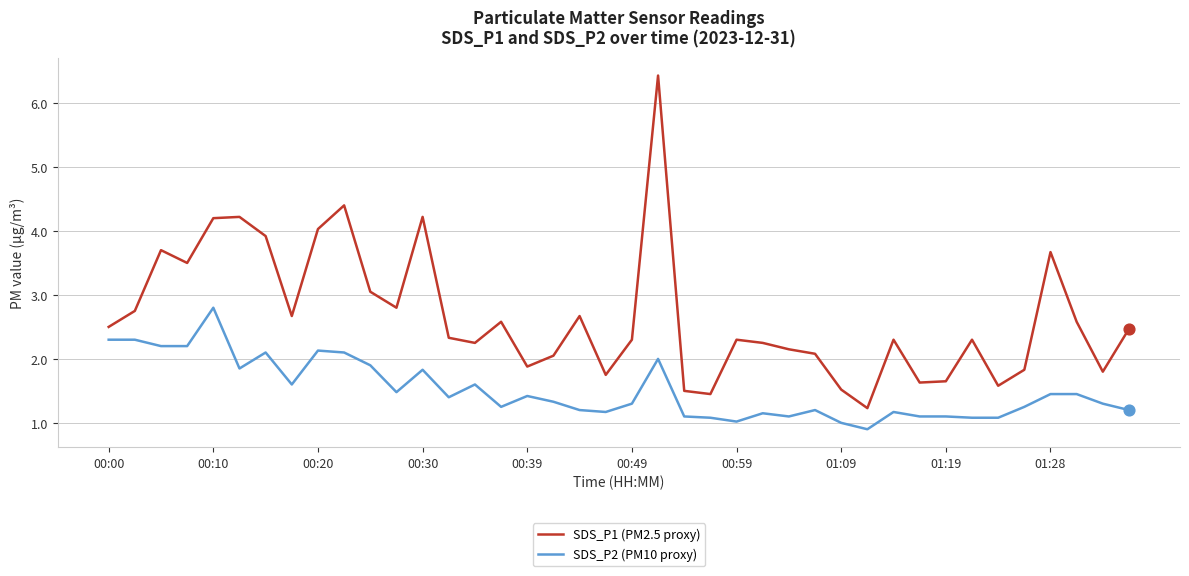

Which series has the widest spread of values?

SDS_P1 (PM2.5 proxy)